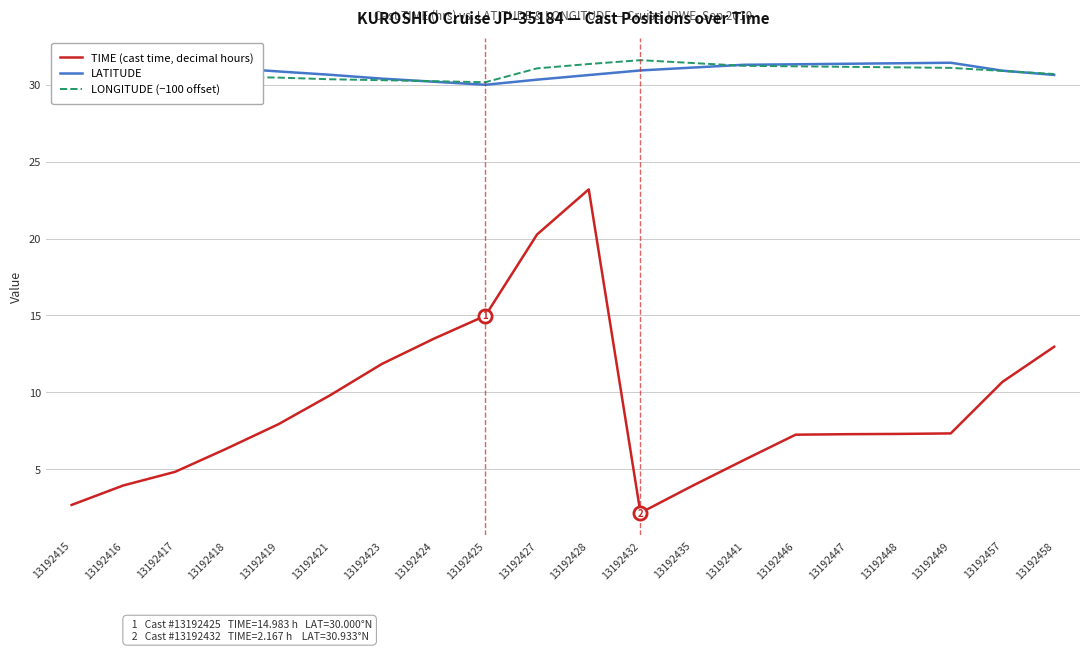

What are all the series names shown in the legend?

TIME (cast time, decimal hours), LATITUDE, LONGITUDE (−100 offset)